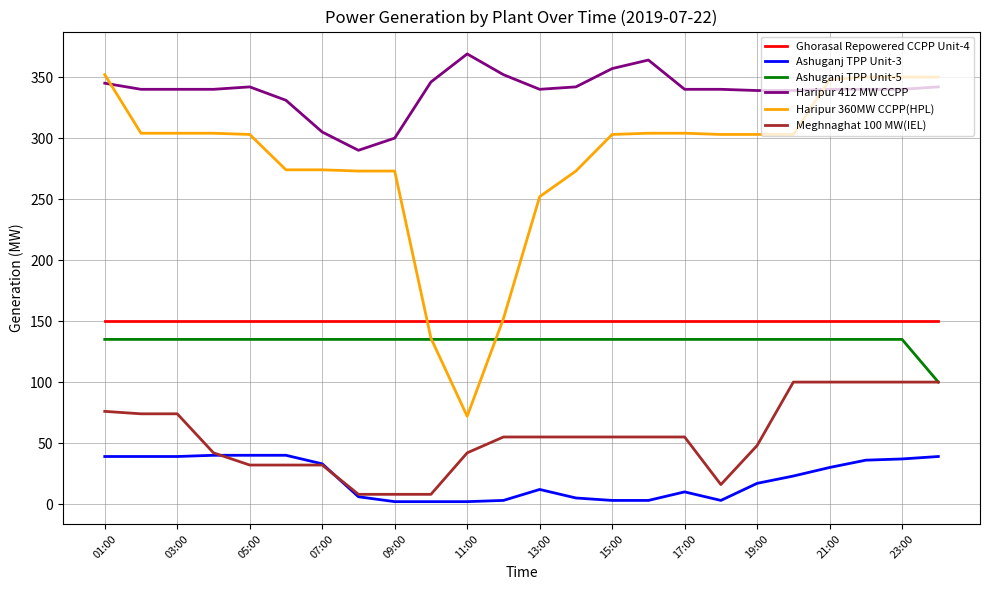

How many lines are shown in the chart?

6